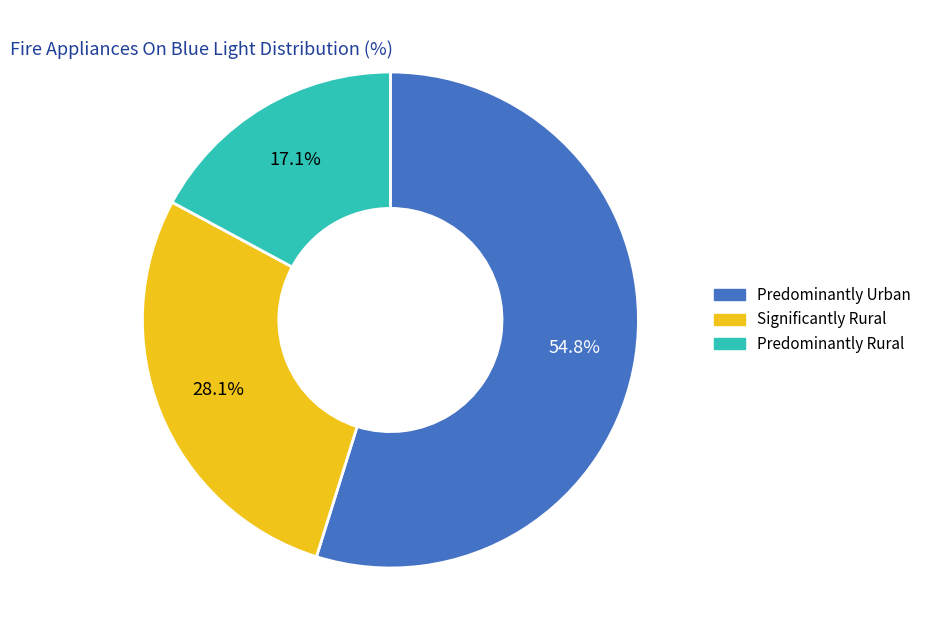

True or false: Predominantly Urban accounts for 55% of the total.

True